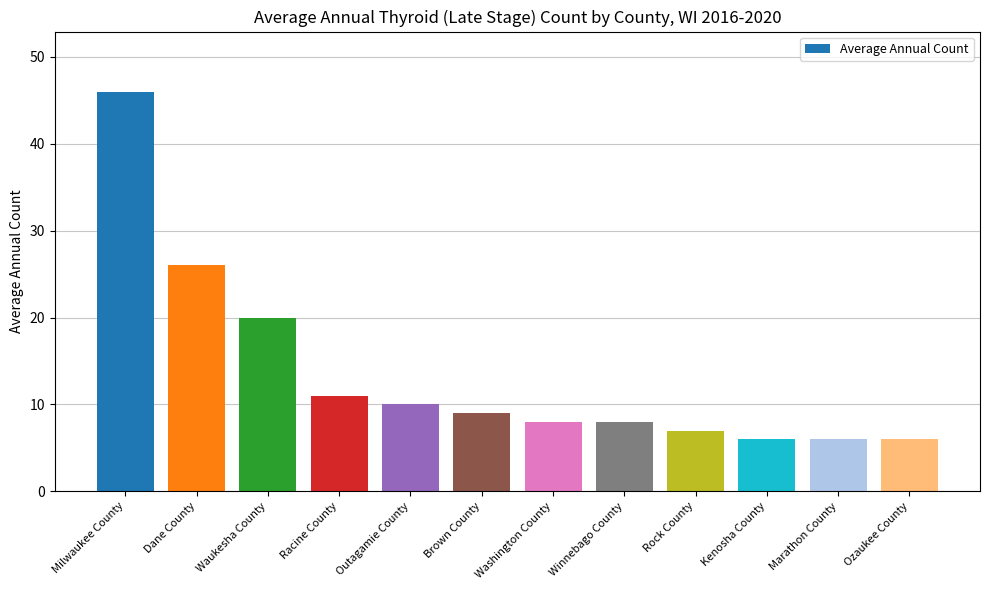

What is the value of the 10th bar from the left?

6